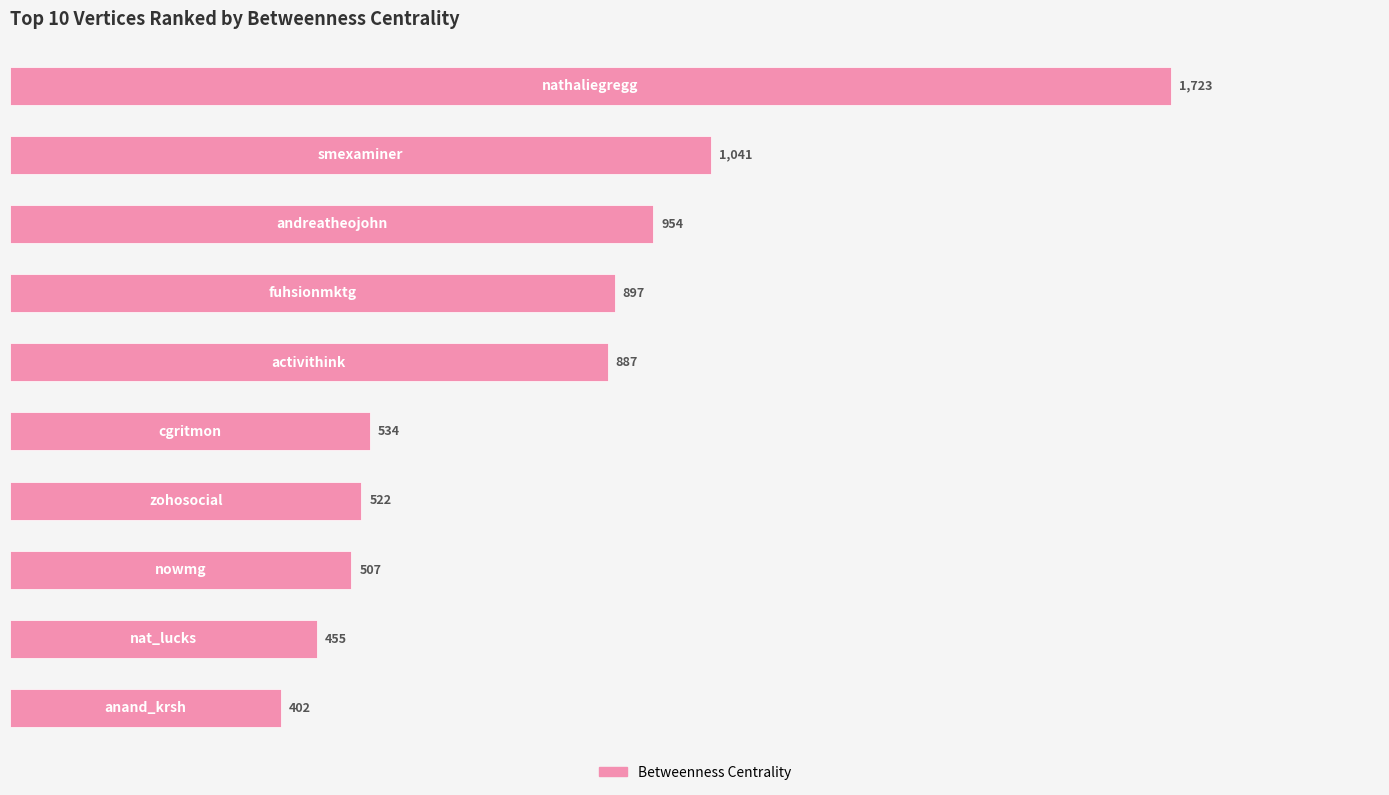

What is the greatest value displayed?

1723.2